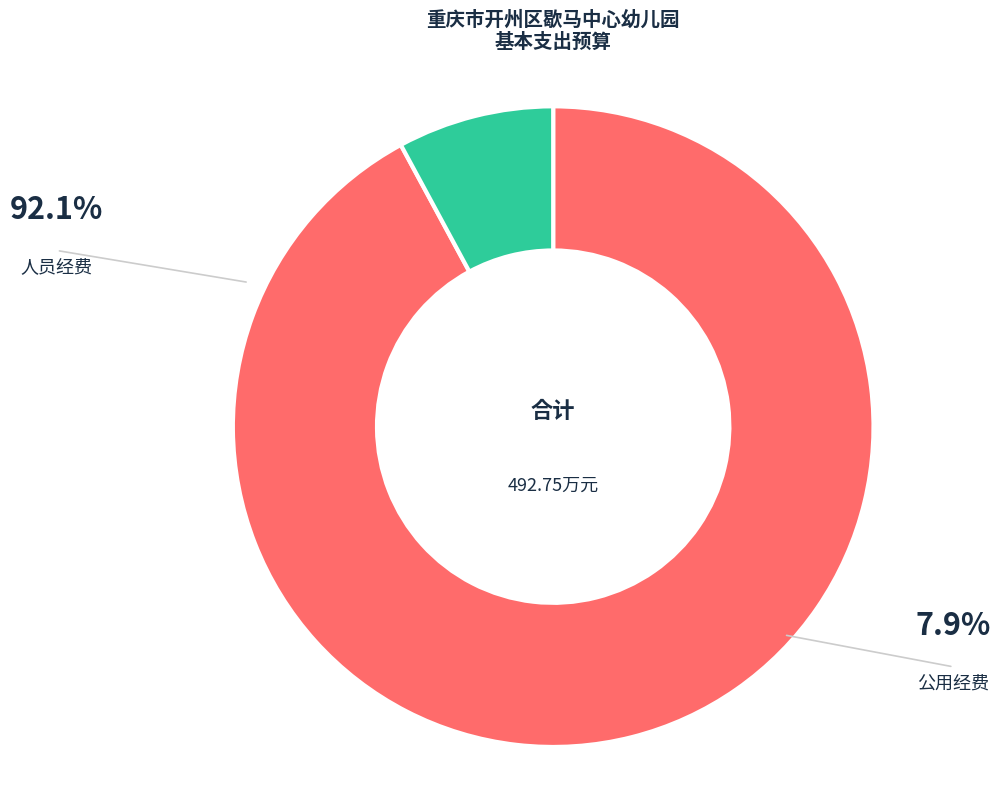

Between 人员经费 and 公用经费, which is larger?

人员经费